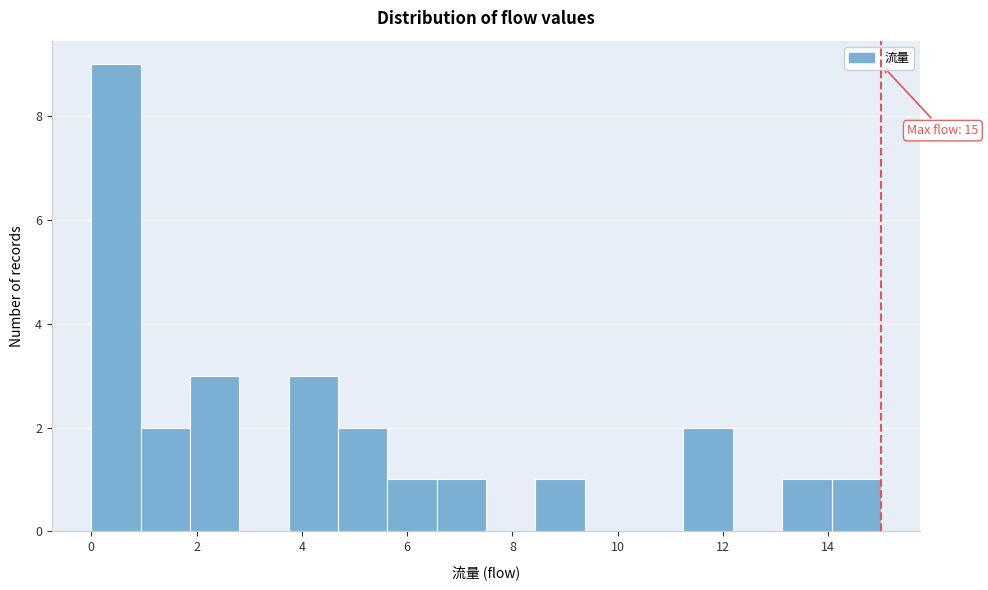

Which range on the x-axis has the tallest bar?

0.0 to 1.0